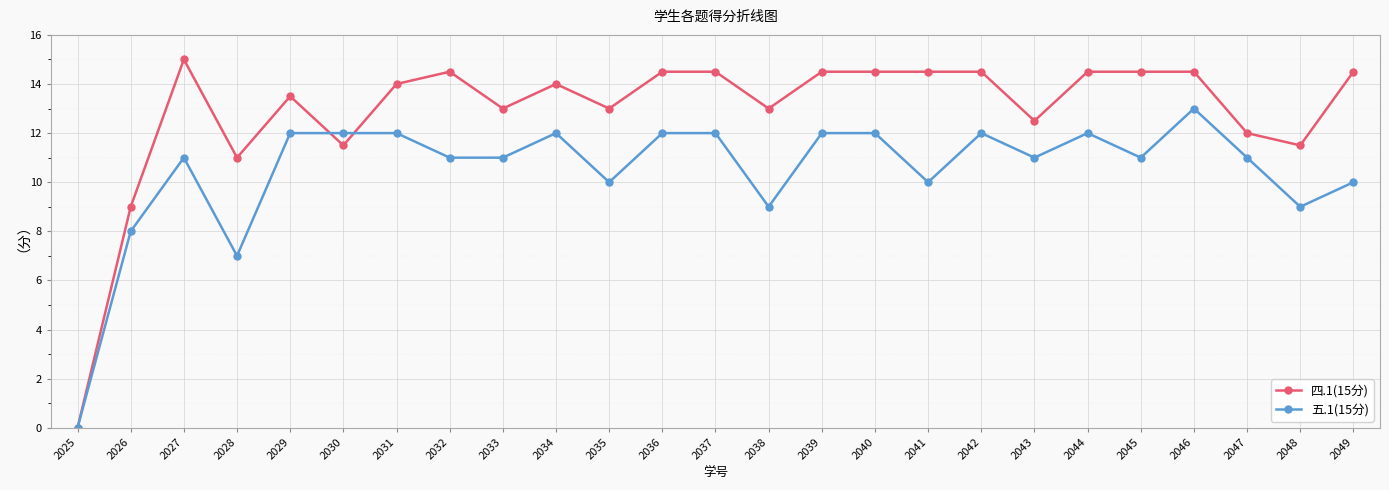

Rank the series by their maximum value, from highest to lowest.

四.1(15分), 五.1(15分)